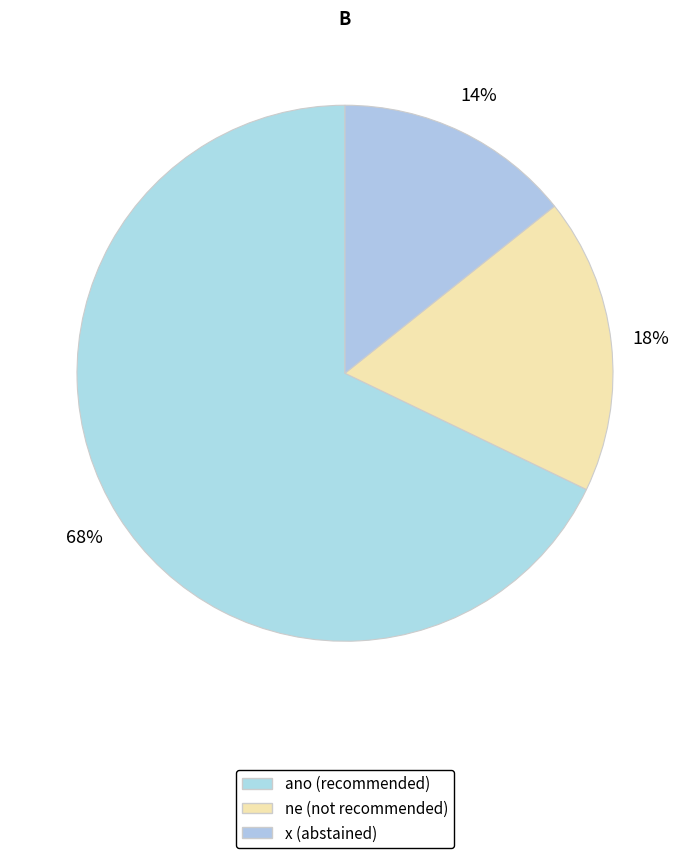

Which has a higher value, x or ne?

ne